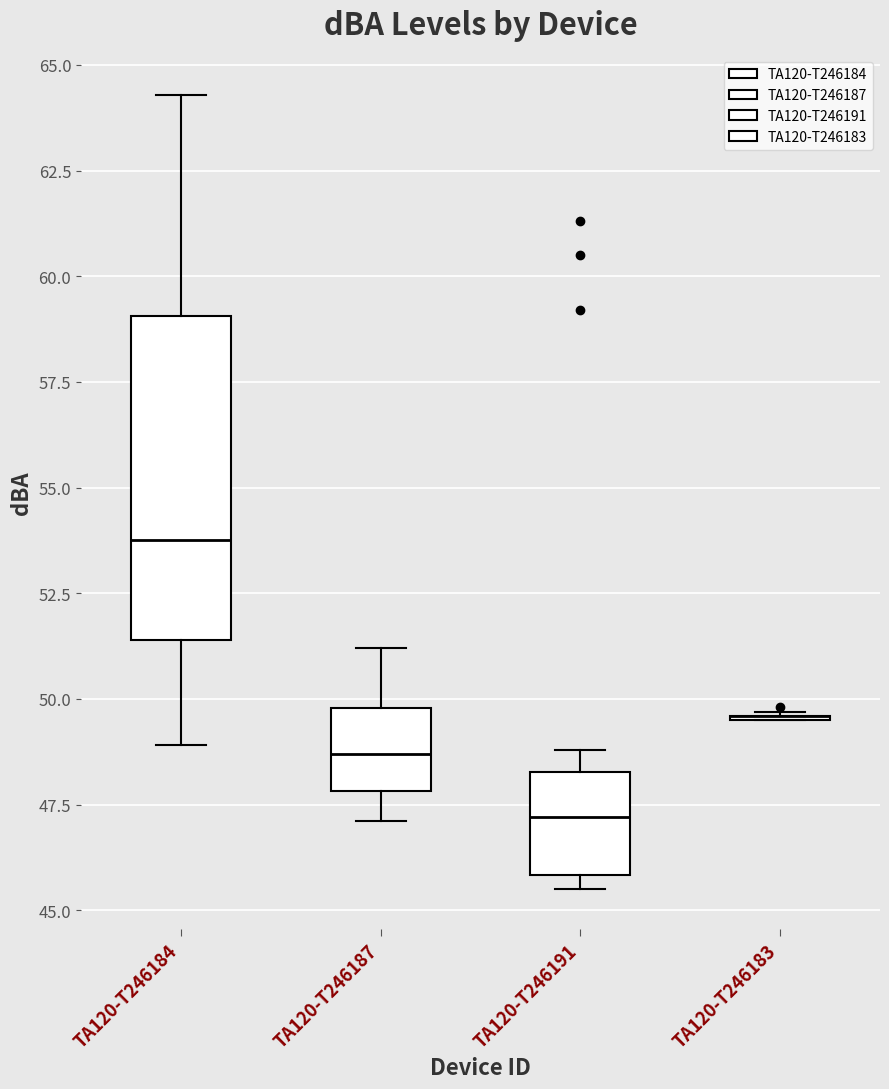

Reading left to right, transcribe this box plot: for each box, give where its median line is, the range the box spans, and where its two whiskers end, as read against the y-axis. The values are not printed on the chart, so give them approximately, as read against the axis.

TA120-T246184: median 54.0, box 51.5 to 59.0, whiskers 49.0 to 64.5
TA120-T246187: median 48.5, box 48.0 to 50.0, whiskers 47.0 to 51.0
TA120-T246191: median 47.0, box 46.0 to 48.5, whiskers 45.5 to 49.0
TA120-T246183: box collapsed to a line at 49.5, whiskers 49.5 to 49.5